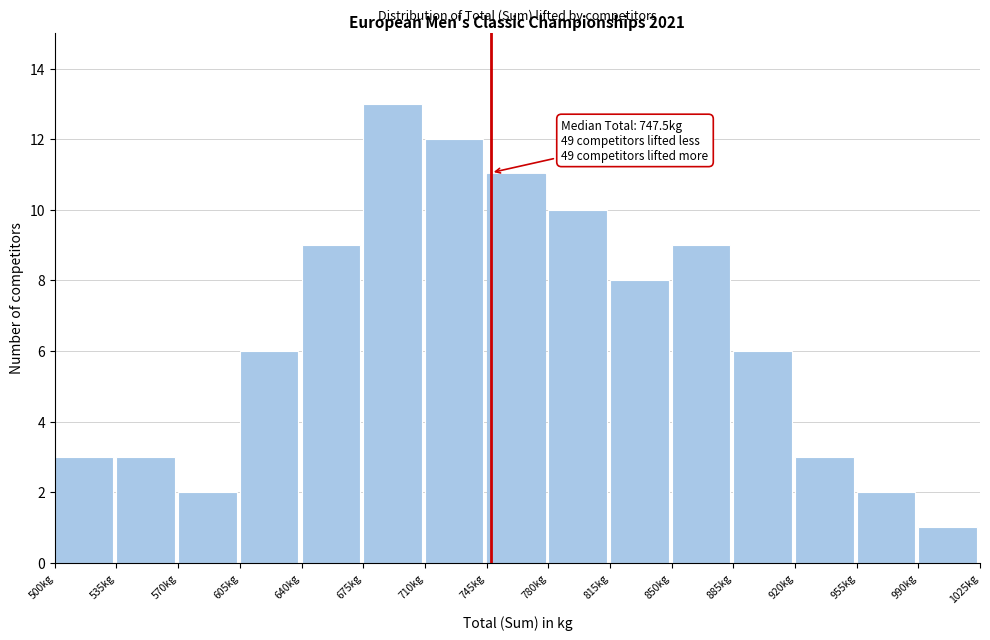

Over which range of the x-axis is the bar tallest?

675 to 710